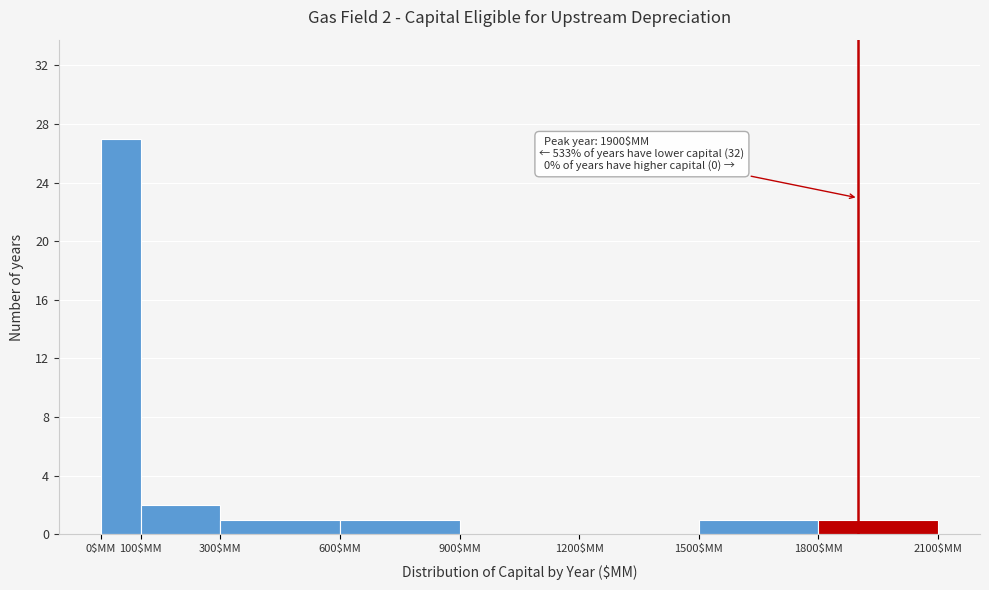

Which range on the x-axis has the tallest bar?

0 to 100